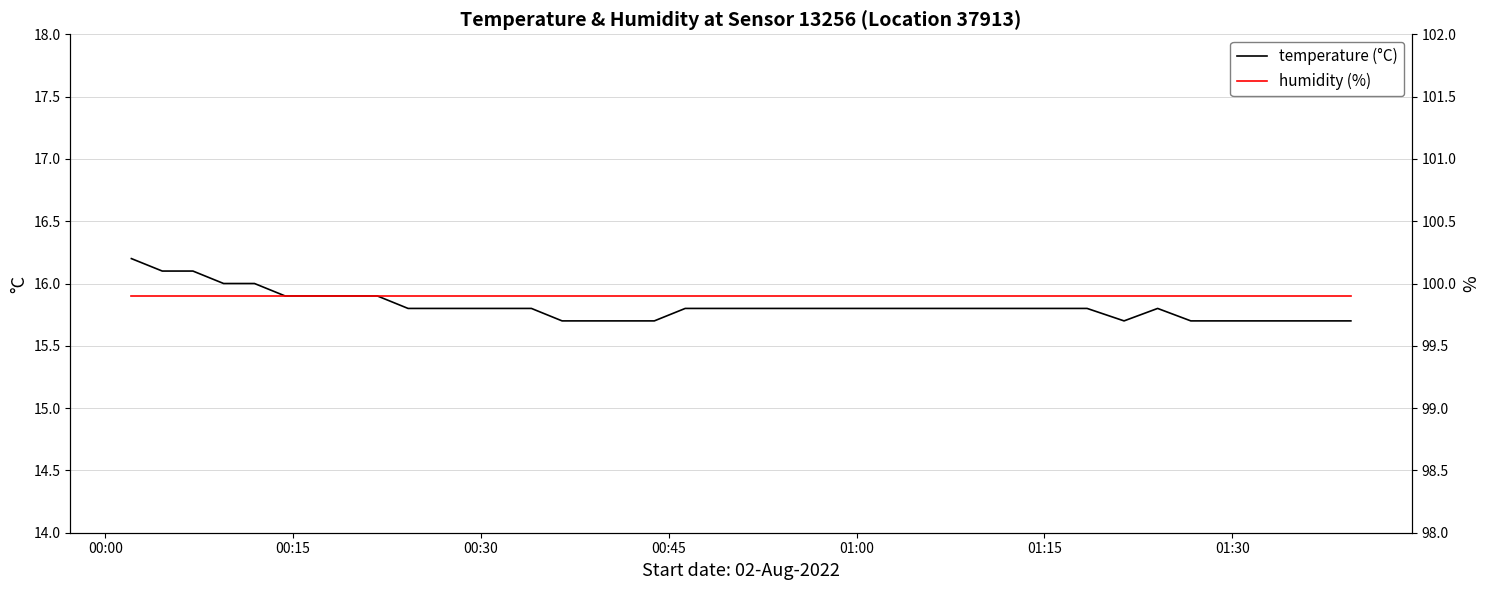

What is the lowest value of the temperature (°C) series?

15.7